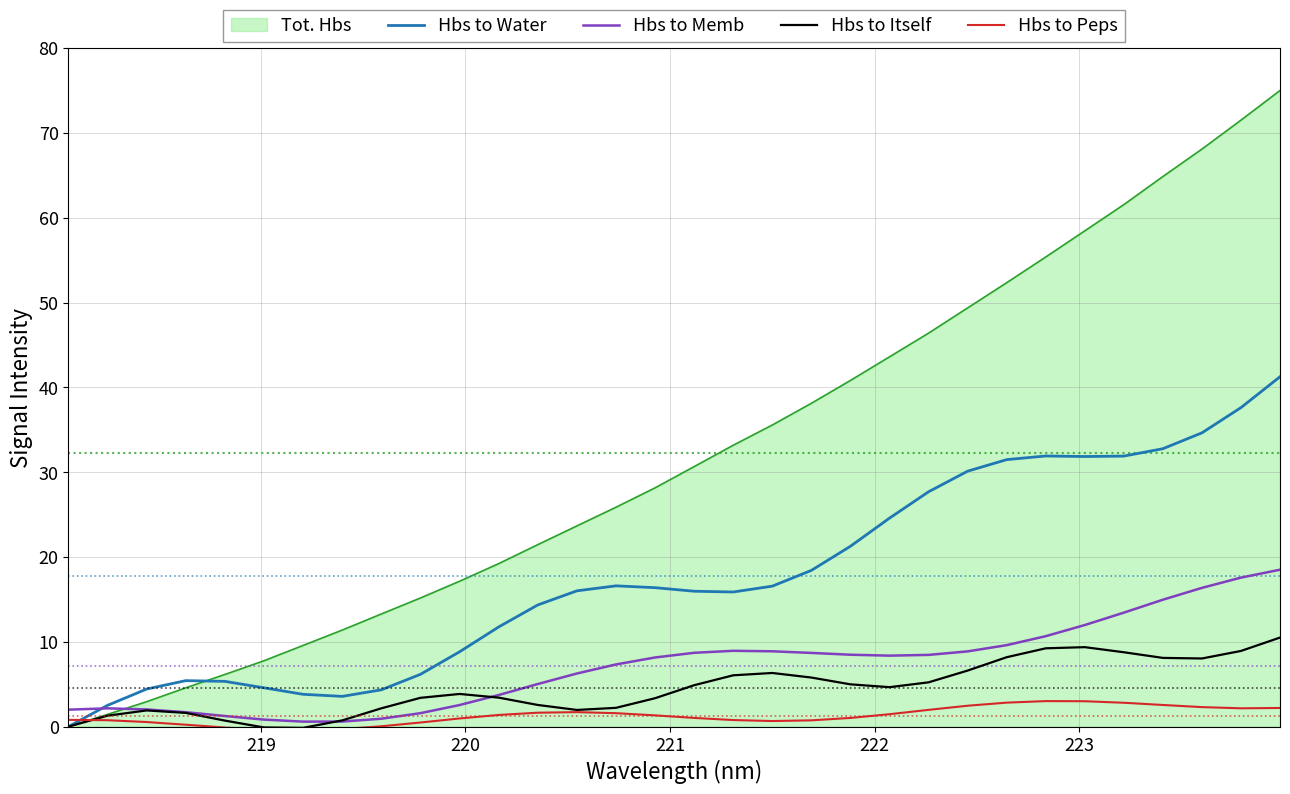

In Hbs to Peps, how many points are higher than both neighbors (excluding endpoints)?

2